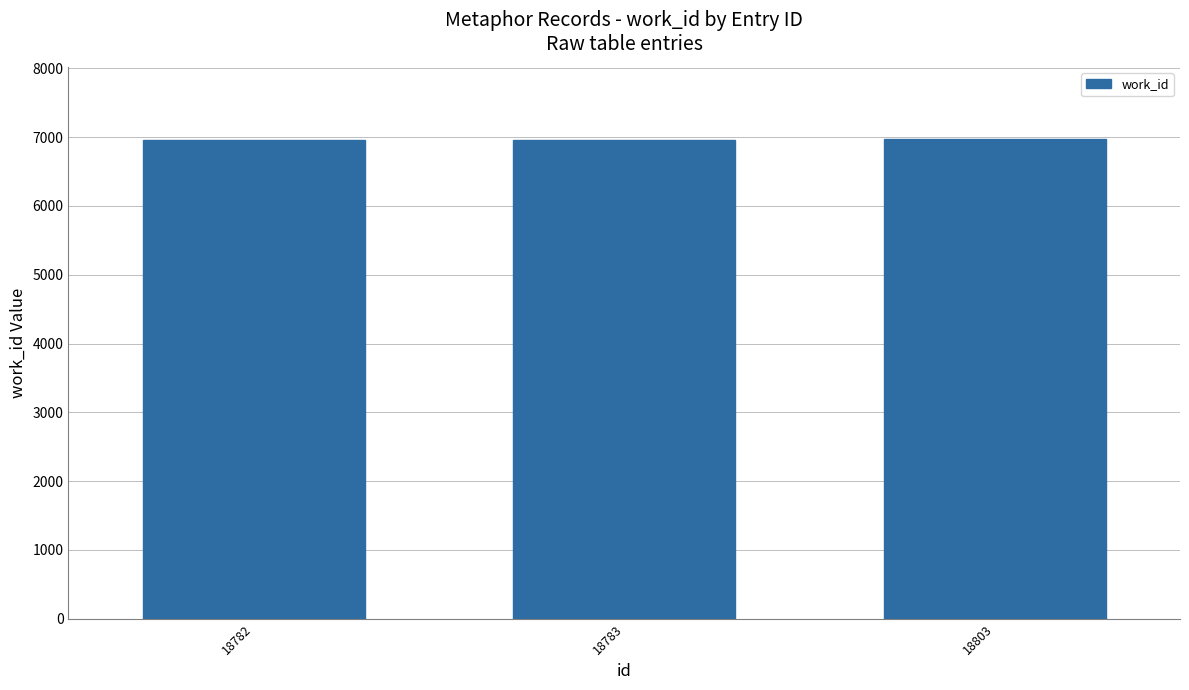

The chart shows a value of 11977 at 18782. True or false?

False